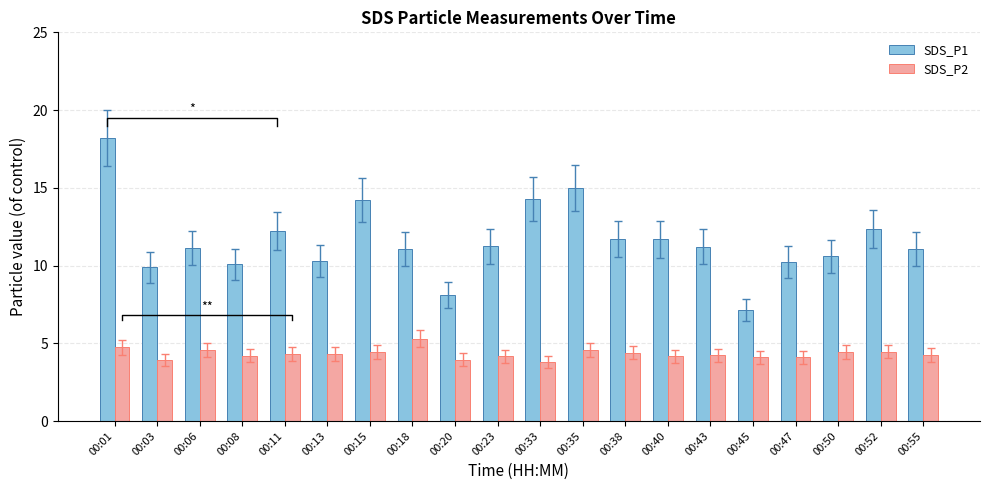

Is it true that SDS_P1 equals 10.3 at 00:13?

True